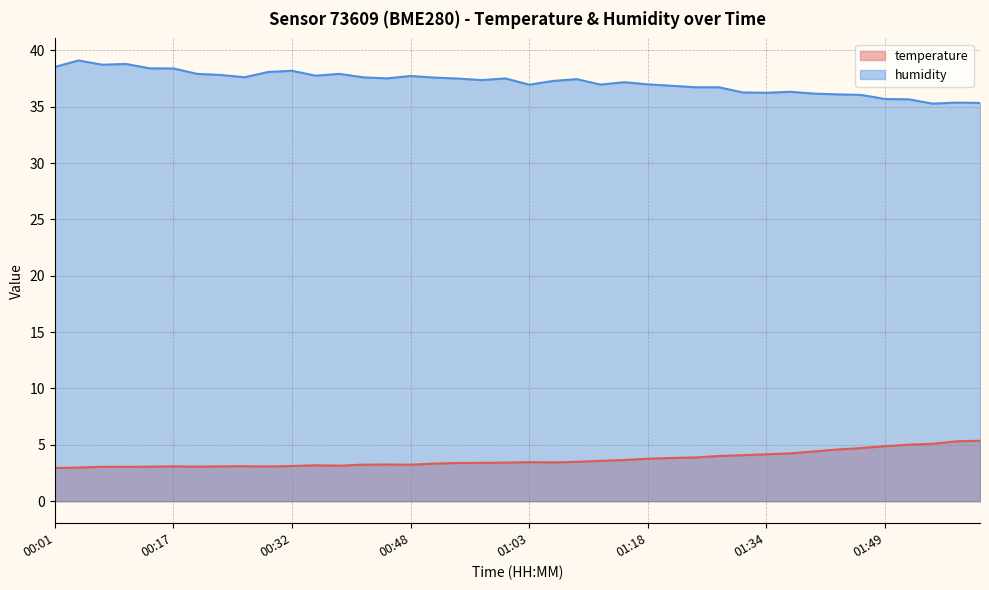

What is the label of the 23rd point from the right?

00:54